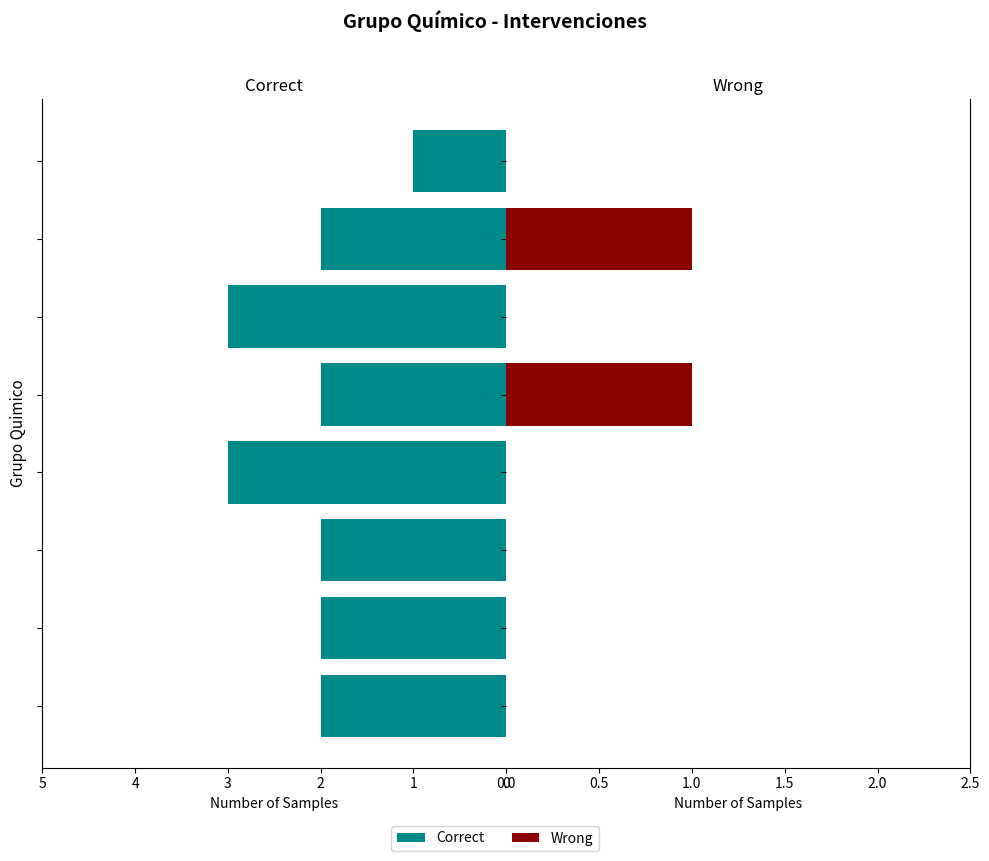

How many positive values does the Wrong series have?

2